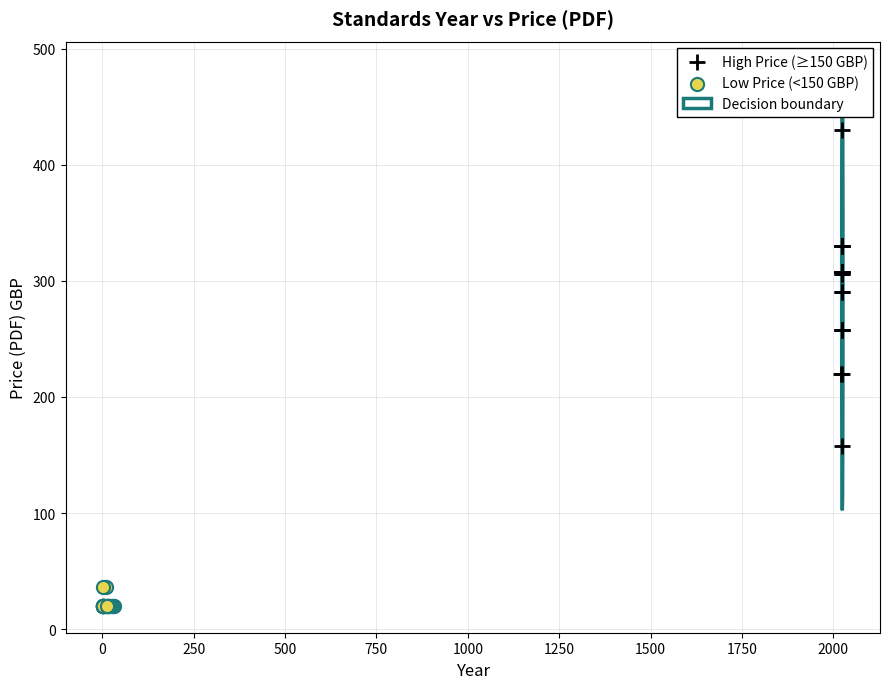

Which series contains the highest Y value?

High Price (≥150 GBP)